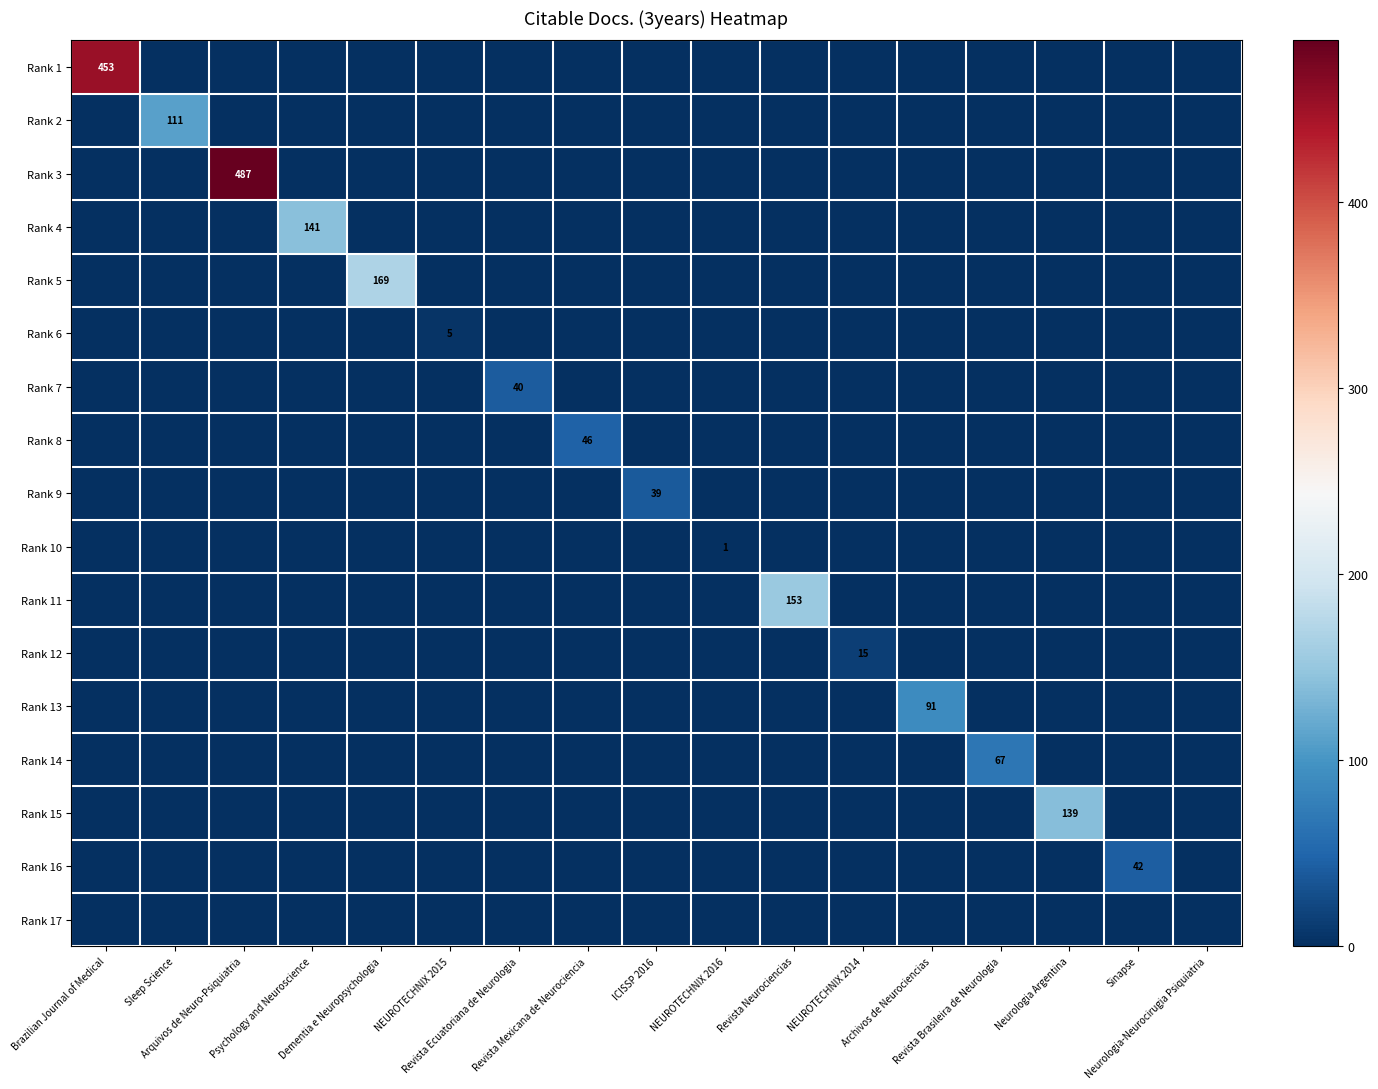

What is the spread (max minus min) of values at Psychology and Neuroscience?

141